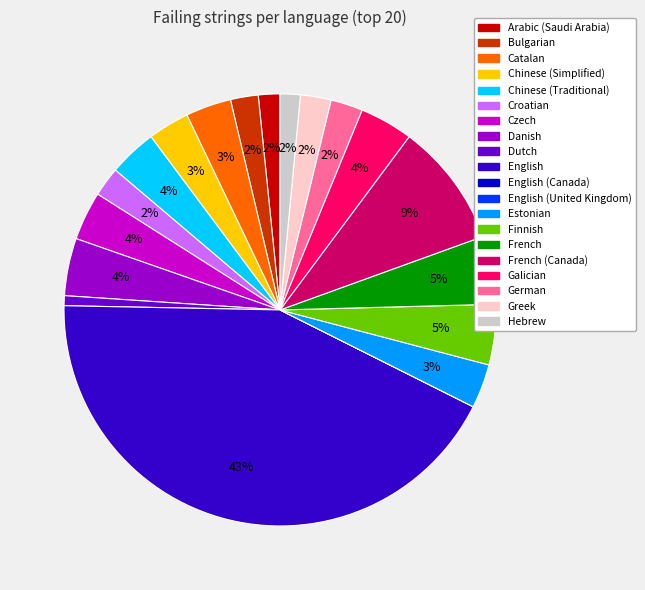

Is English the majority of the pie?

No